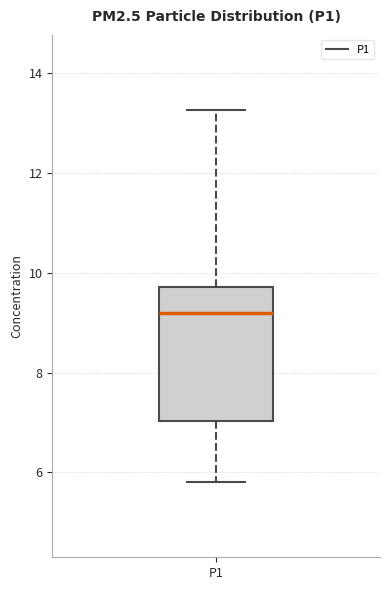

Read this box plot against the y-axis: the position of the median line, the range covered by the box, and the ends of both whiskers. The values are not printed on the chart, so give them approximately, as read against the axis.

median 9.2, box 7.0 to 9.8, whiskers 5.8 to 13.2